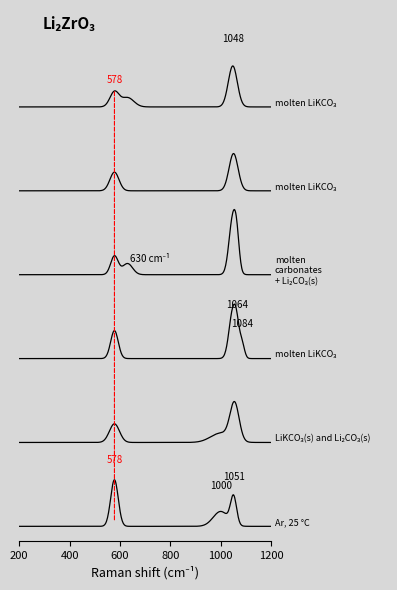

Is this an area chart (filled region under the line)?

No